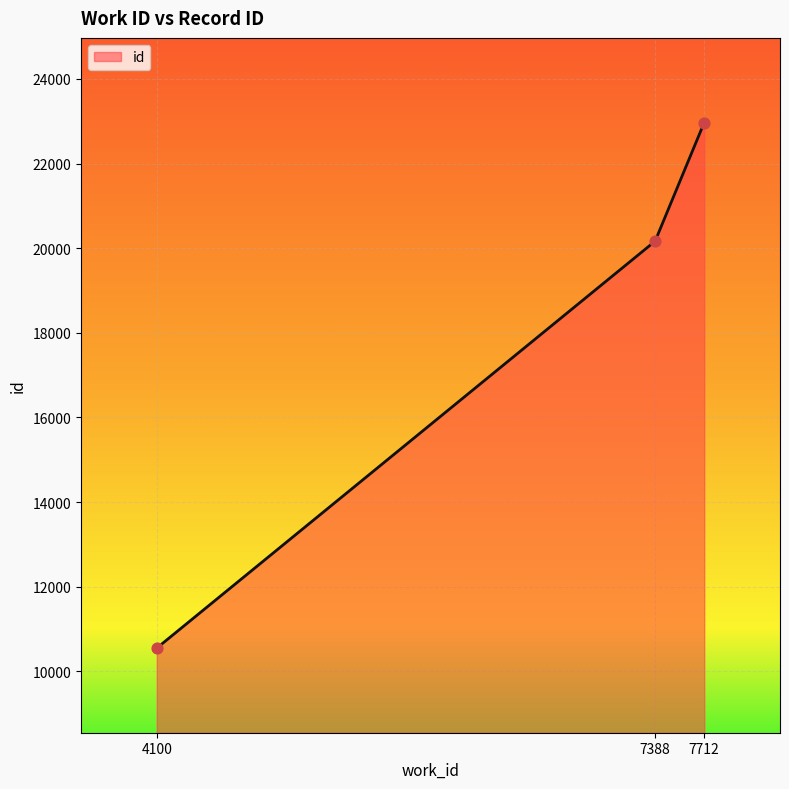

Between 7712 and 4100, which is larger?

7712